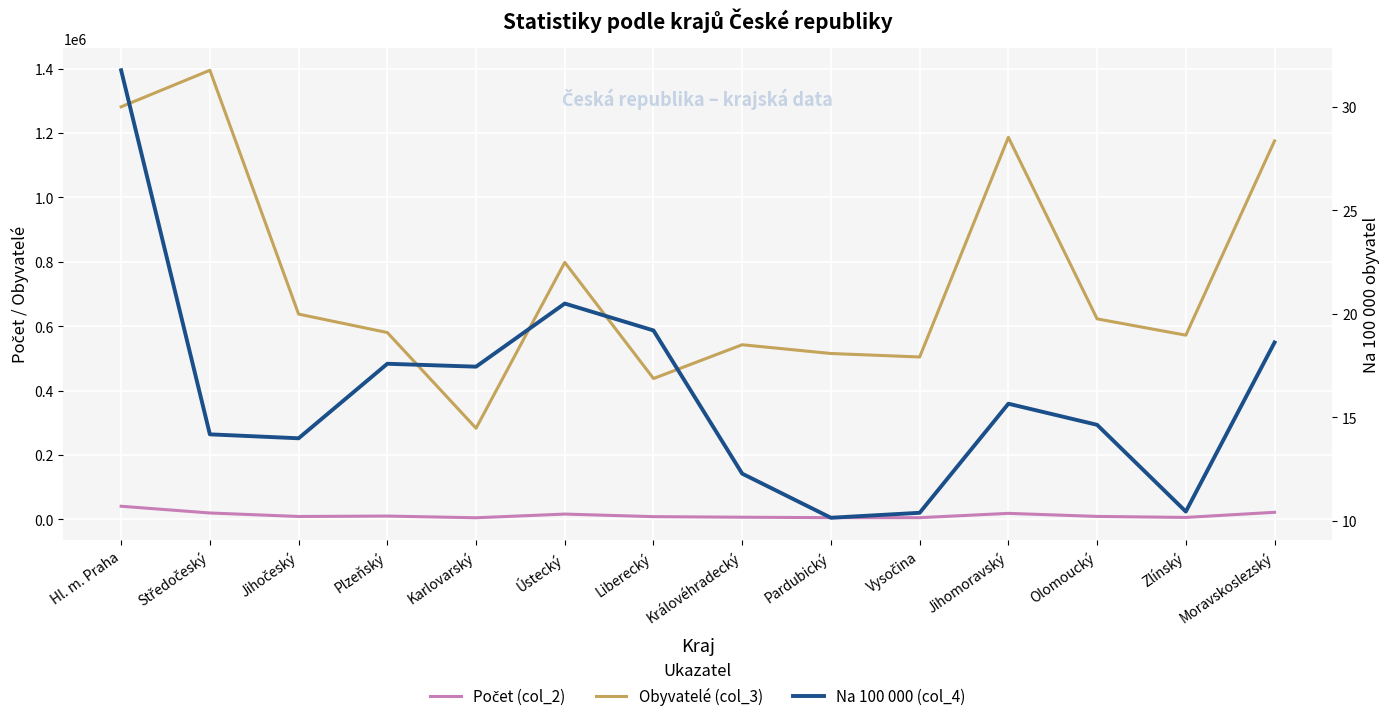

How many values in the Na 100 000 (col_4) series are below 15?

7